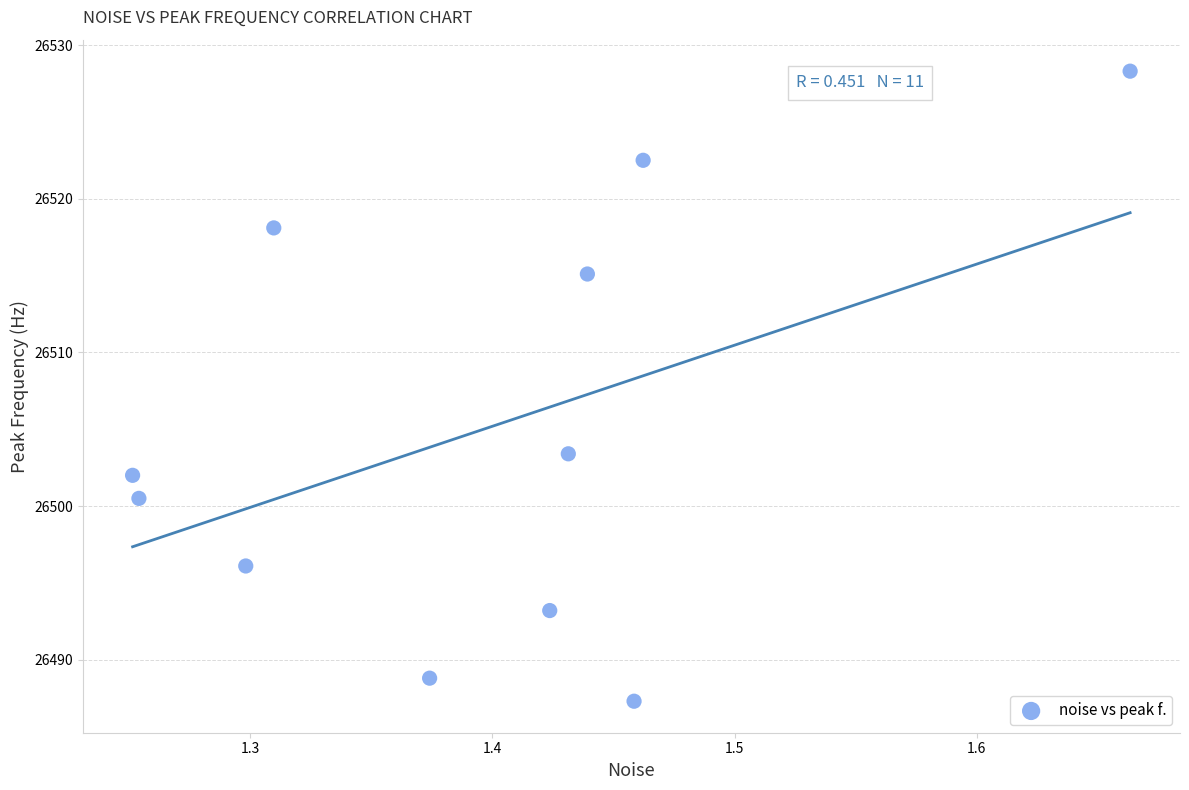

What is the range of X values (max minus min)?

0.4